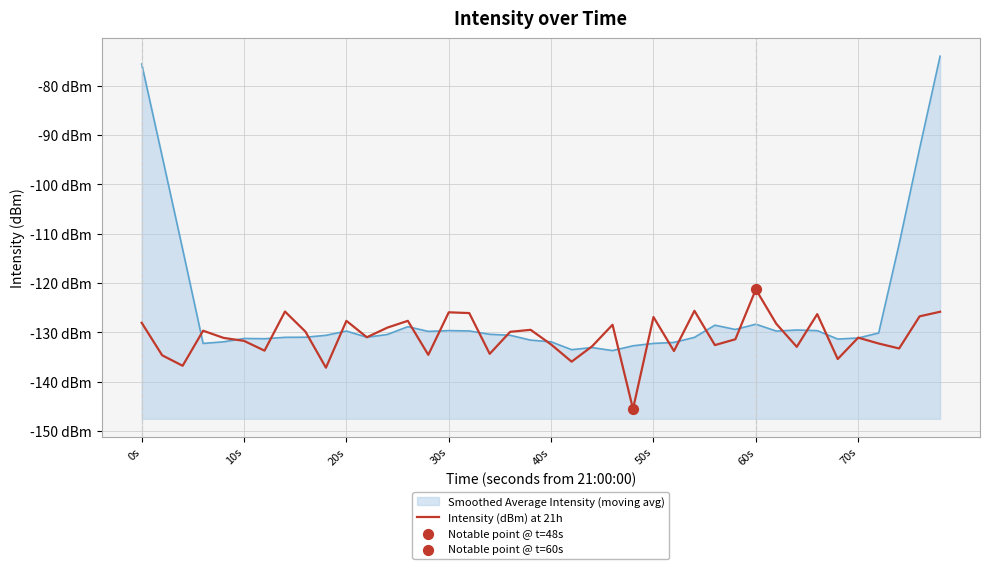

Which series has the largest total across all categories?

Smoothed Average Intensity (moving avg)